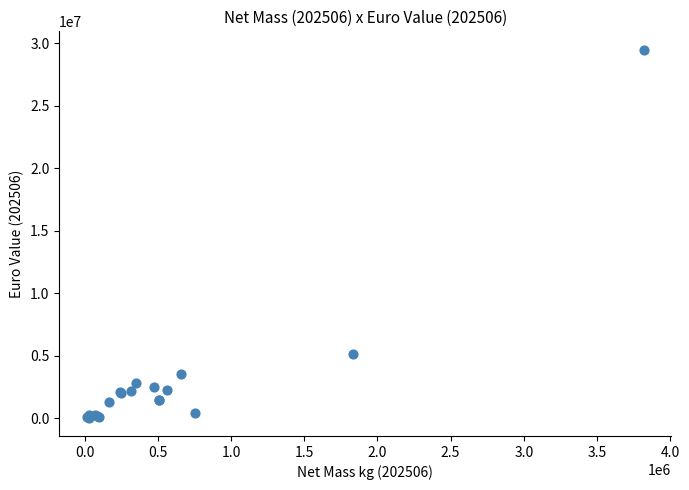

What Y value in the scatter plot is closest to 14772064?

5154570.1